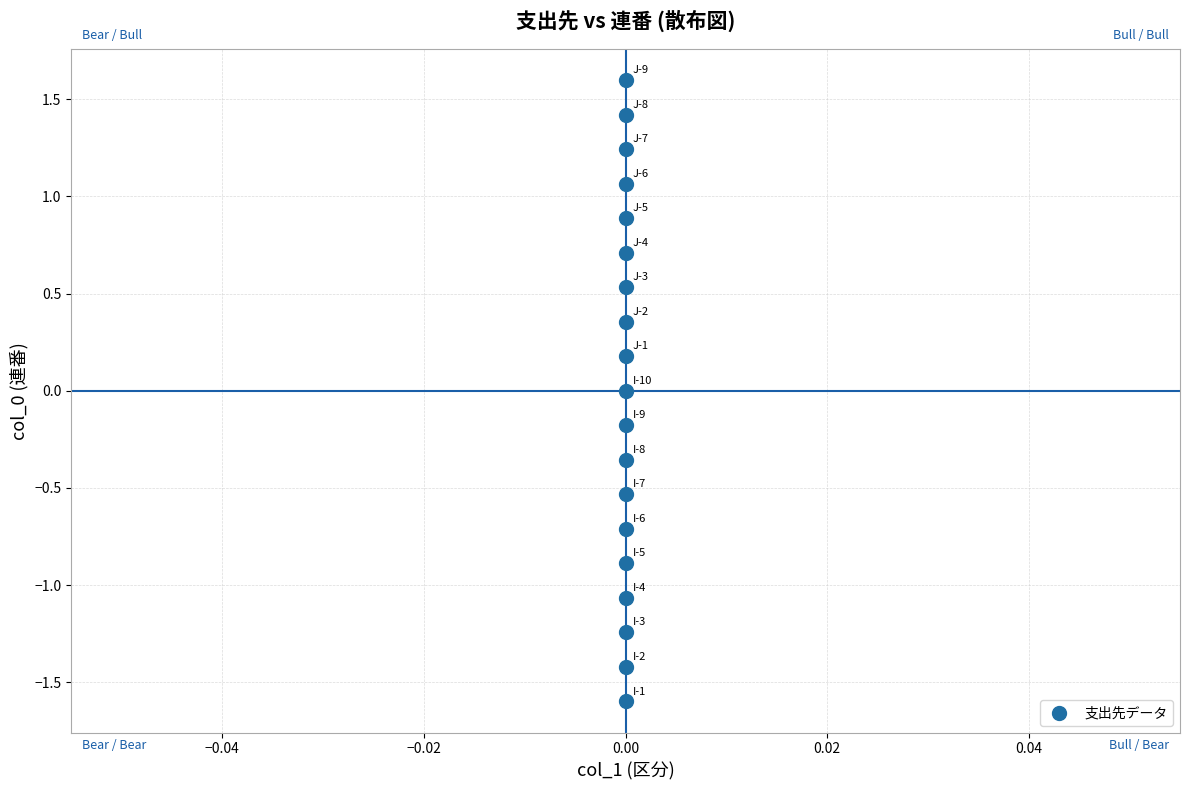

What is the range of Y values (max minus min)?

3.2